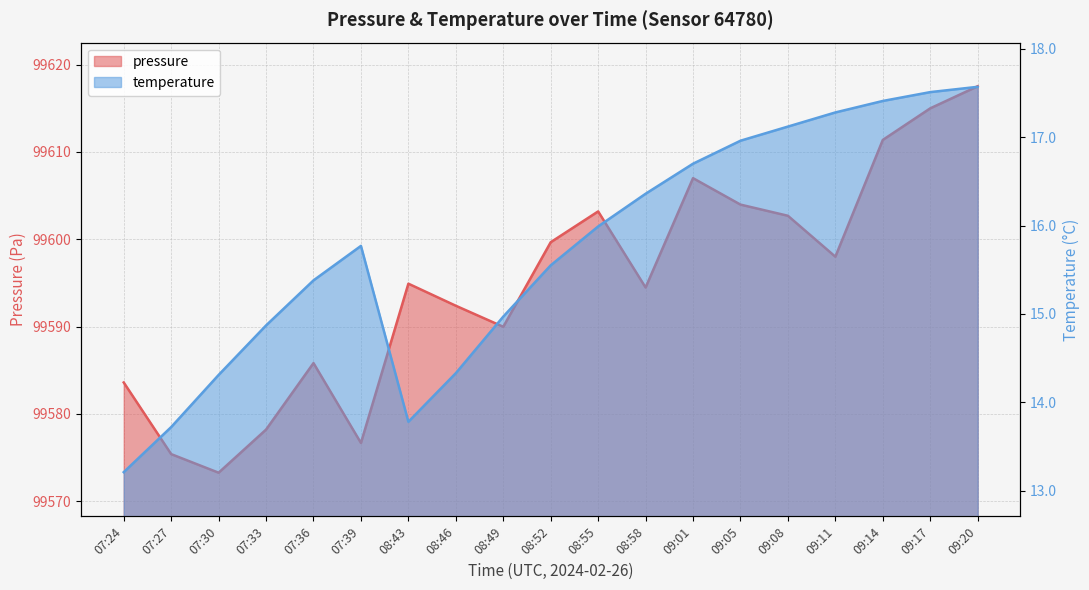

What is the average value of the temperature series?

15.7